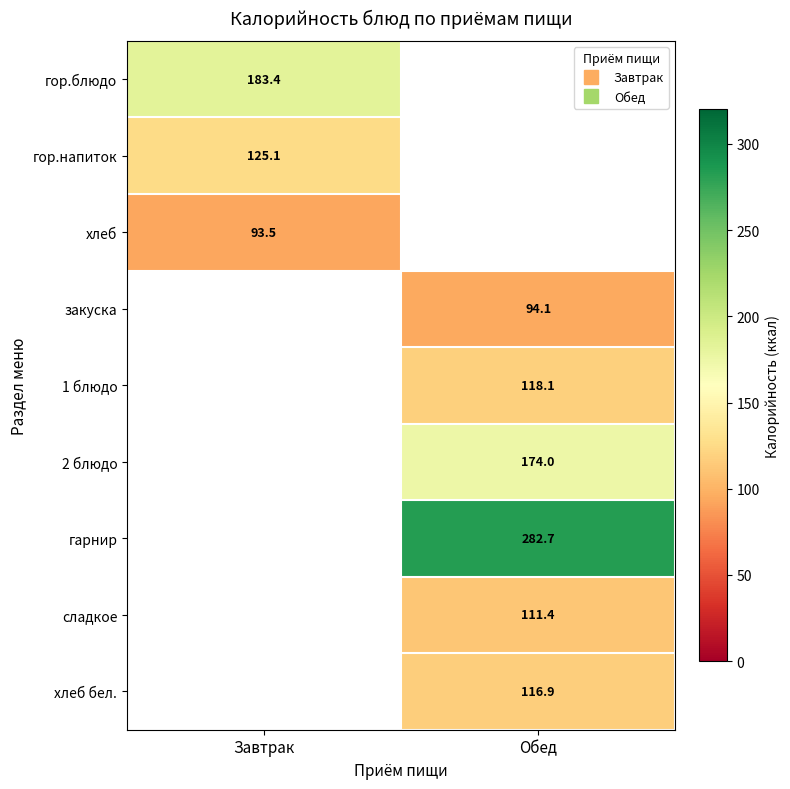

Which series has the widest spread of values?

гор.блюдо